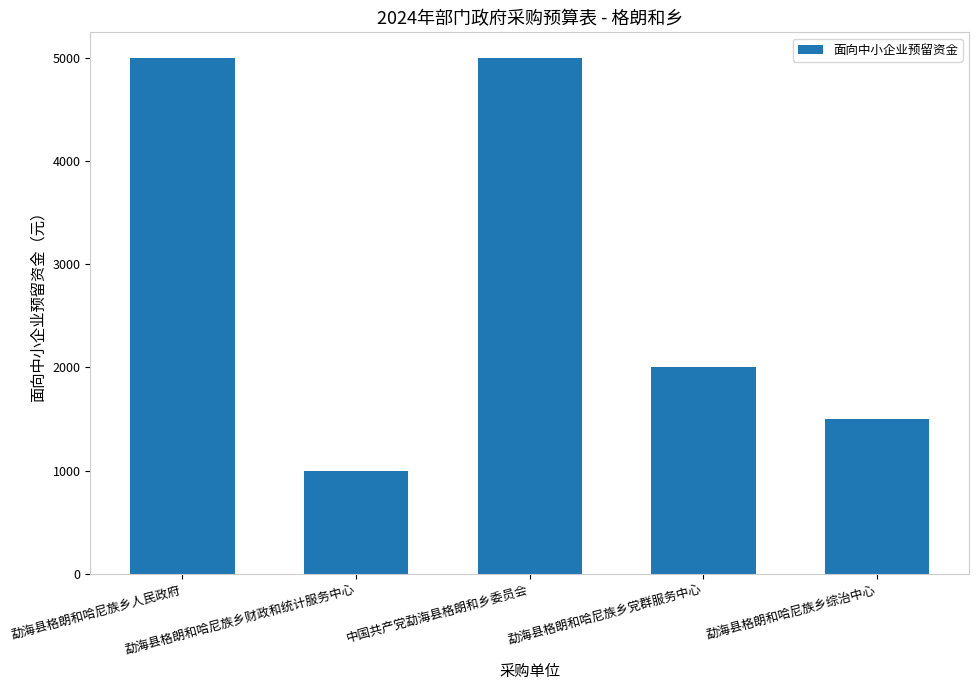

What position from the left is 勐海县格朗和哈尼族乡人民政府?

1